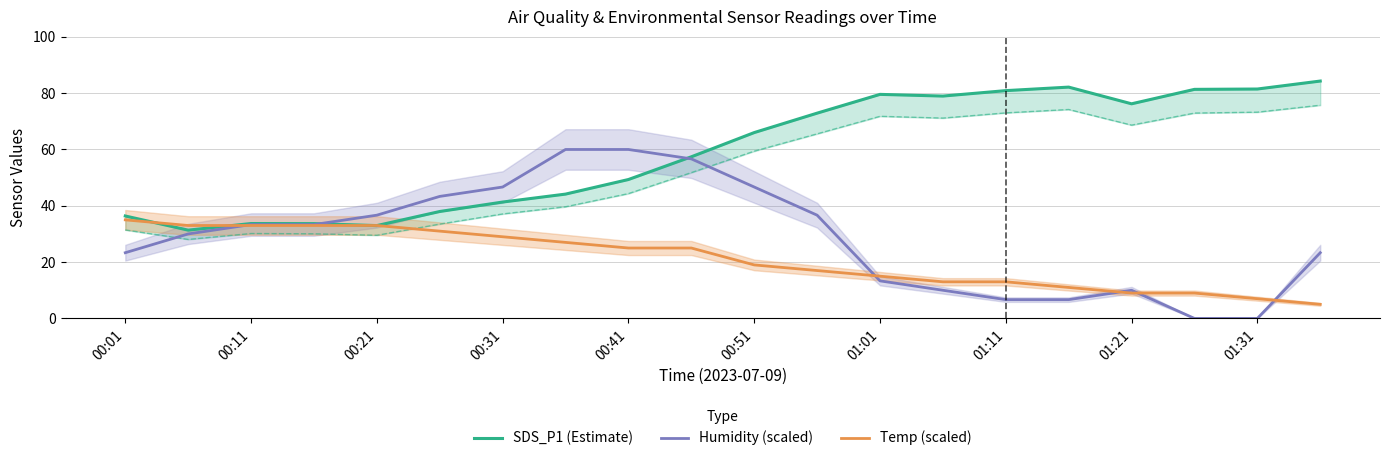

Where does the Temp (scaled) series first go above 25?

00:01